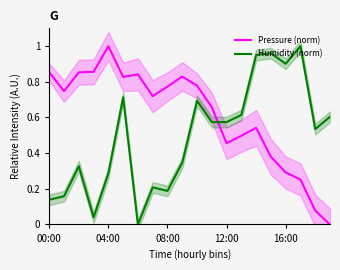

At which label does Pressure (norm) reach its peak?

04:00